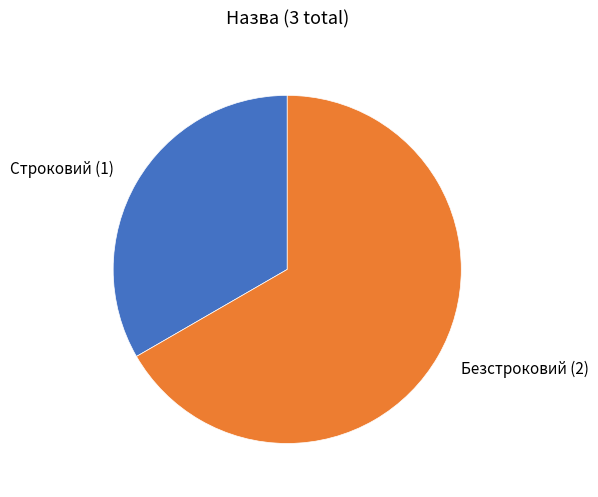

Is it true that Строковий is 26% of the pie?

False